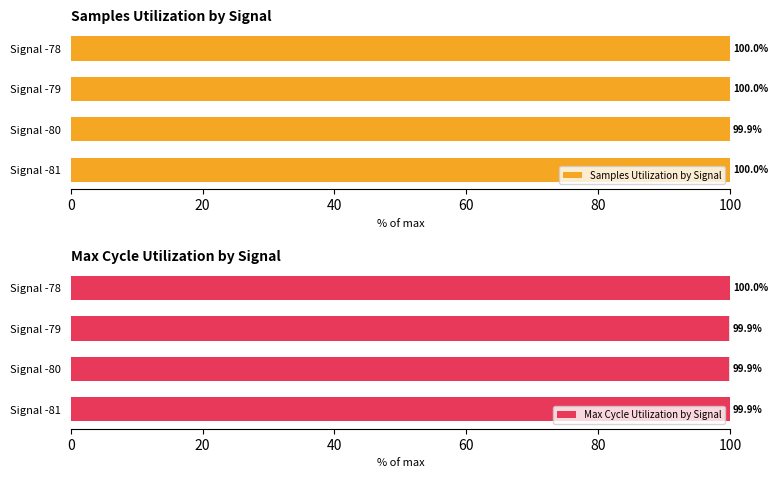

What is the total value across all series at Signal -78?

200.0